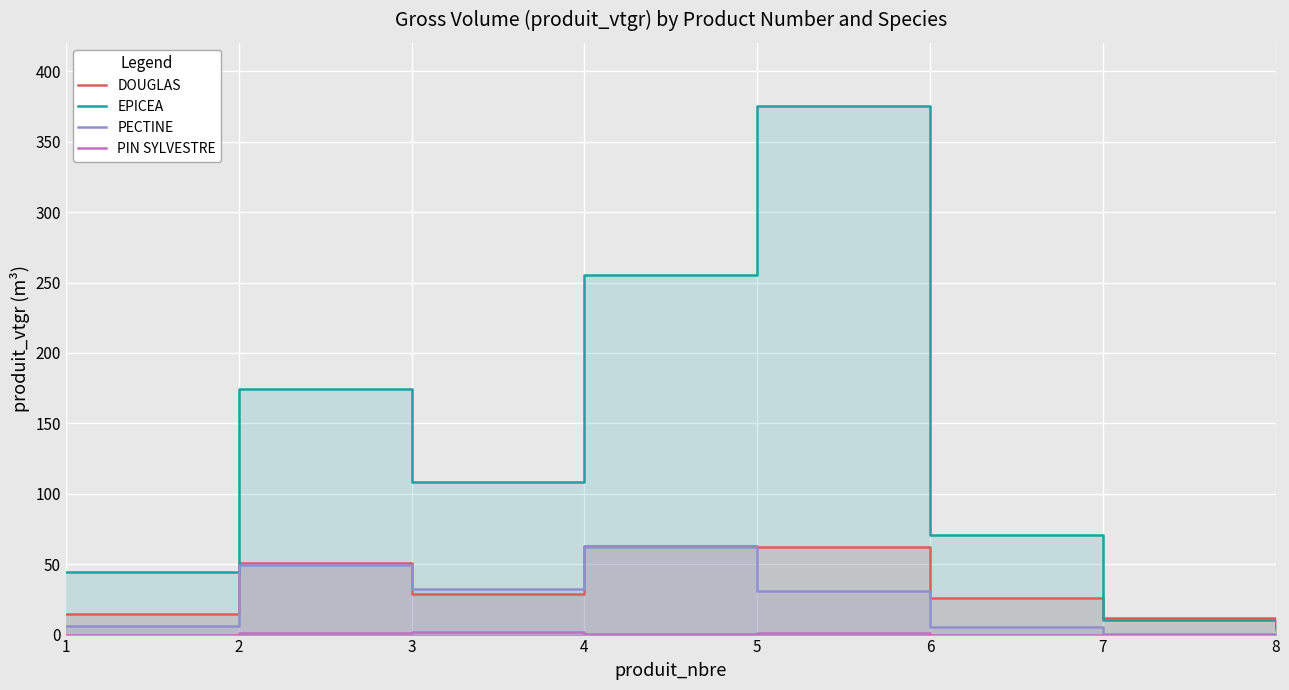

Is the value of PECTINE at 6 greater than the value of DOUGLAS at 6?

No